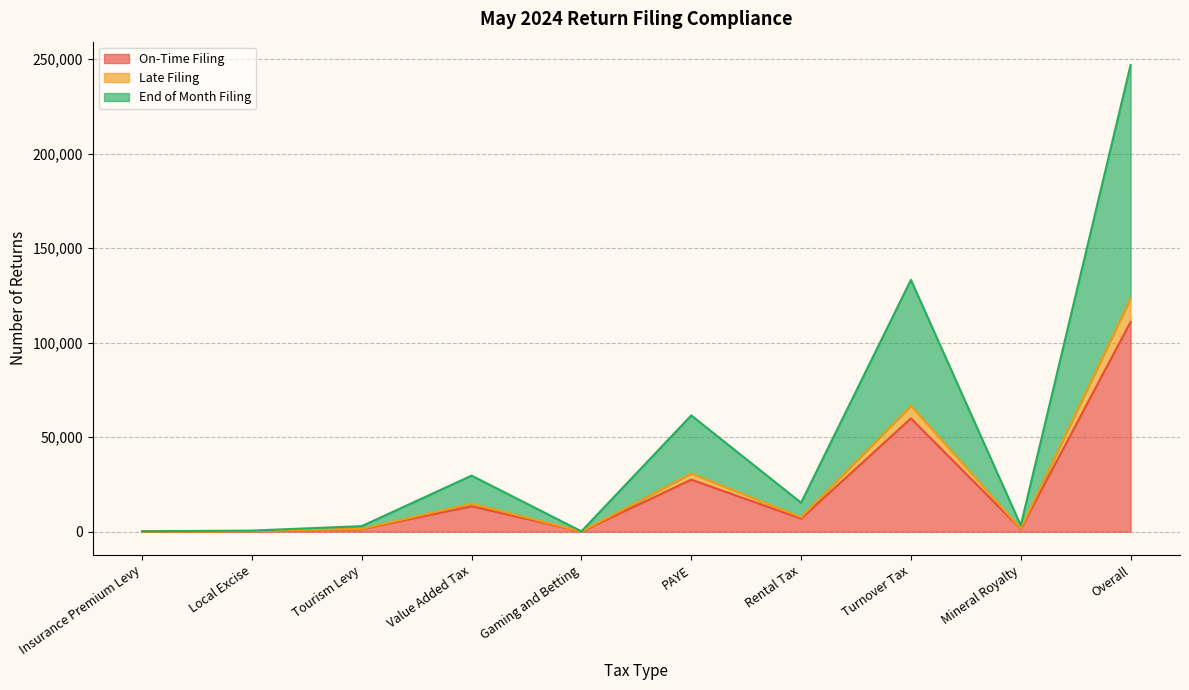

At which category does End of Month Filing reach its first local peak?

Value Added Tax